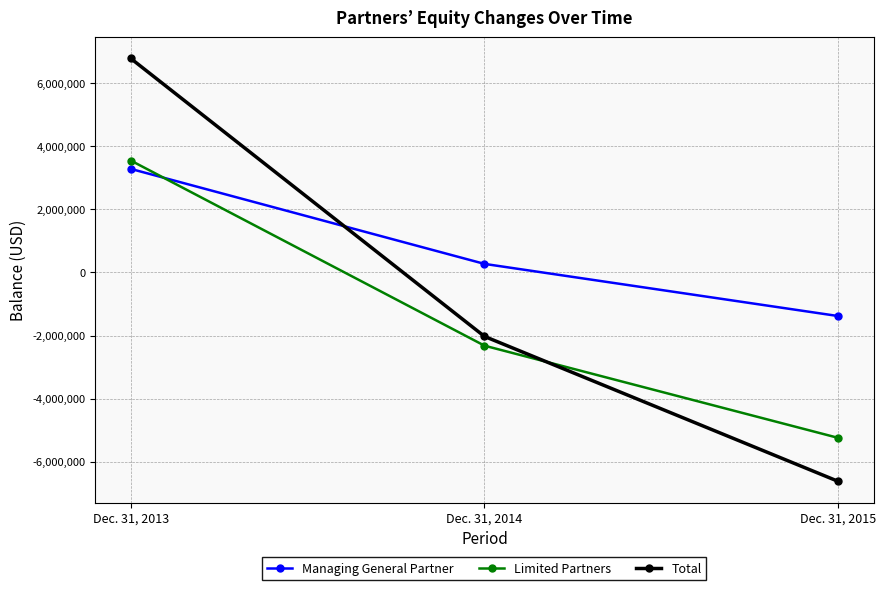

Reading left to right, list all the values displayed in this chart.

Managing General Partner: 3278400	269300	-1382800
Limited Partners: 3542800	-2321200	-5241700
Total: 6776300	-2028000	-6619100